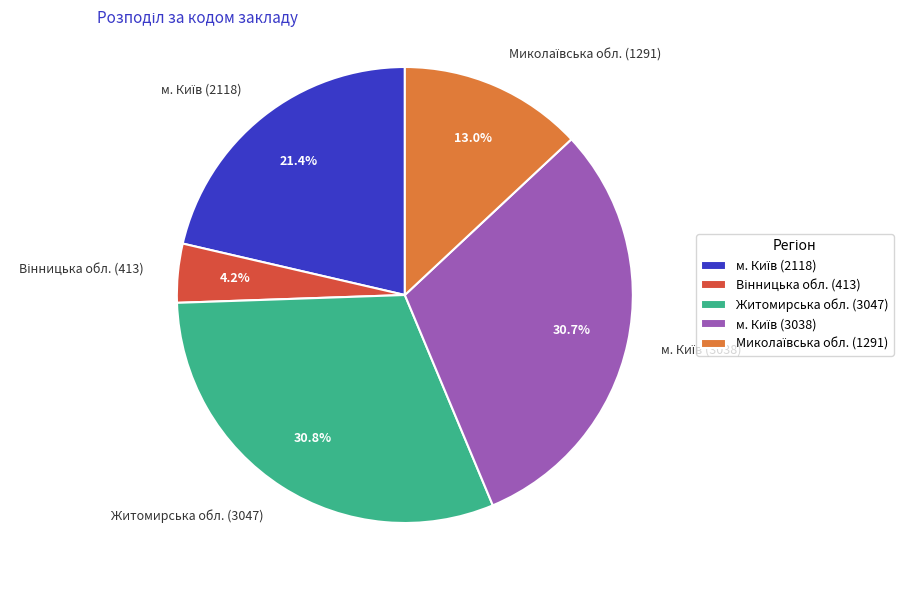

Is there any slice that represents more than half of the pie?

No